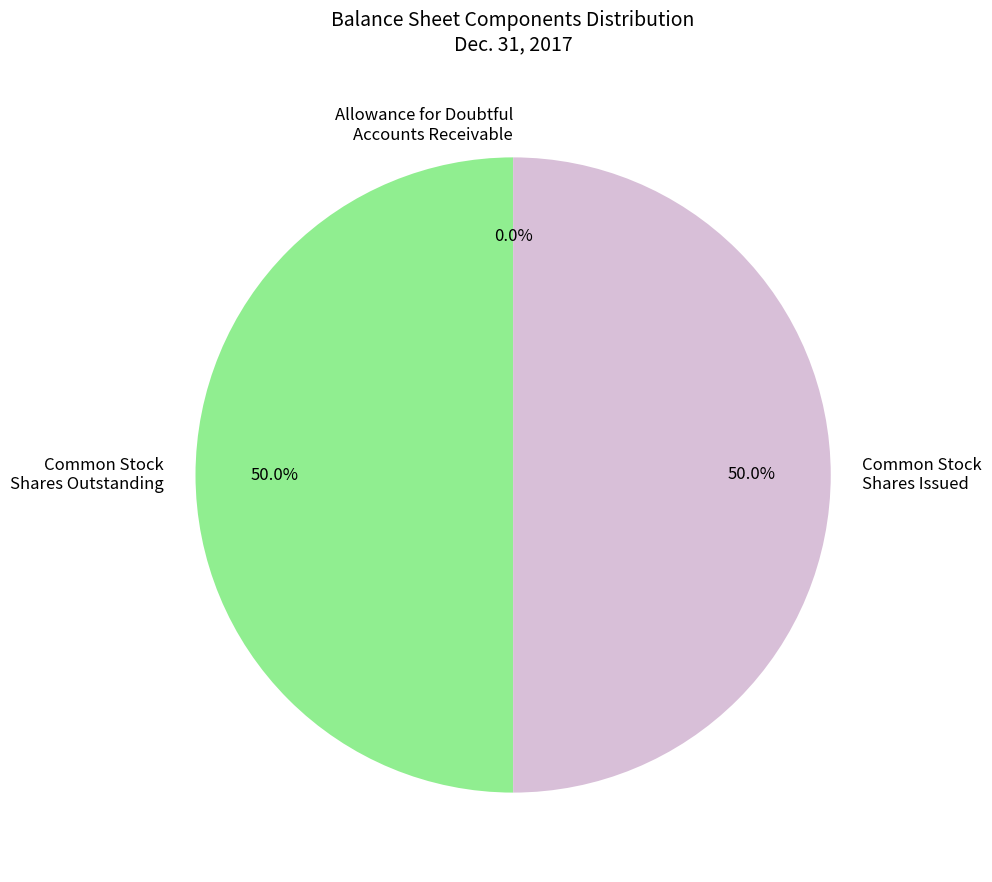

Is the sum of Common Stock Shares Issued and Common Stock Shares Outstanding greater than half?

Yes